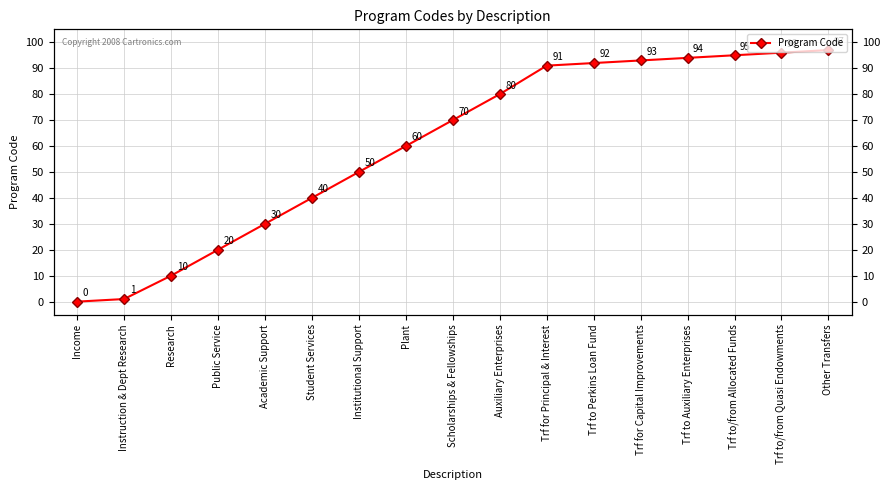

What is the change in value from Auxiliary Enterprises to Trf to Auxiliary Enterprises?

+14